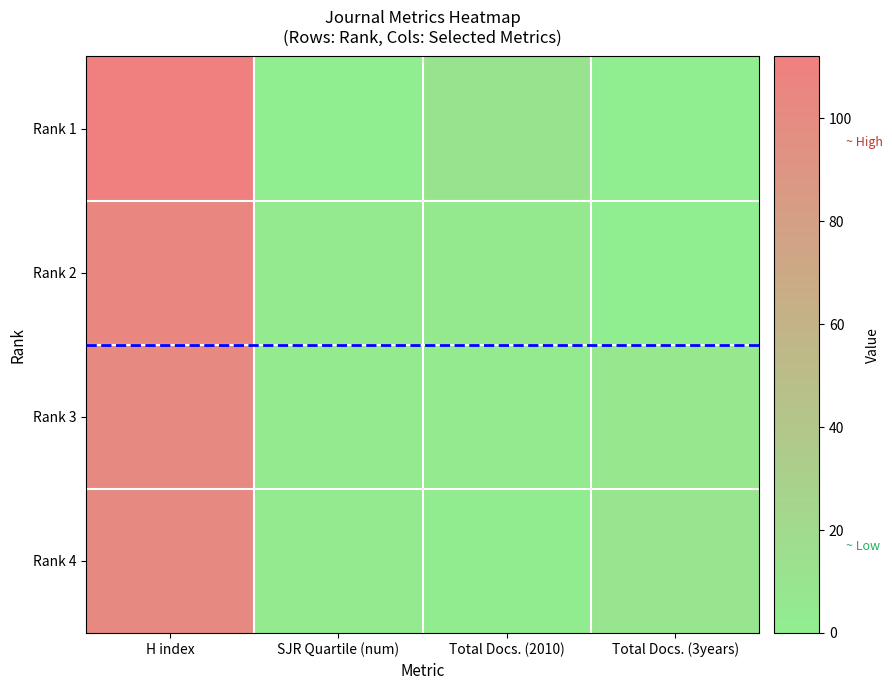

Which series has the widest spread of values?

Rank 1